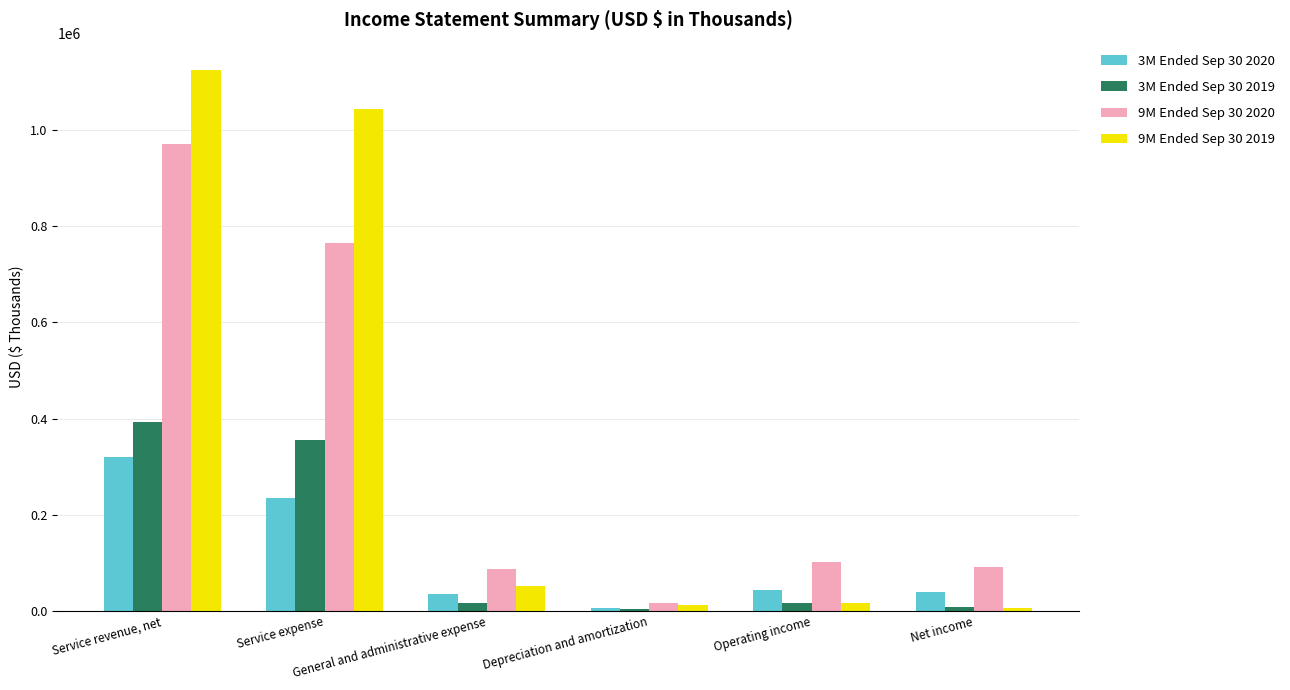

Rank the series by their maximum value, from highest to lowest.

9M Ended Sep 30 2019, 9M Ended Sep 30 2020, 3M Ended Sep 30 2019, 3M Ended Sep 30 2020